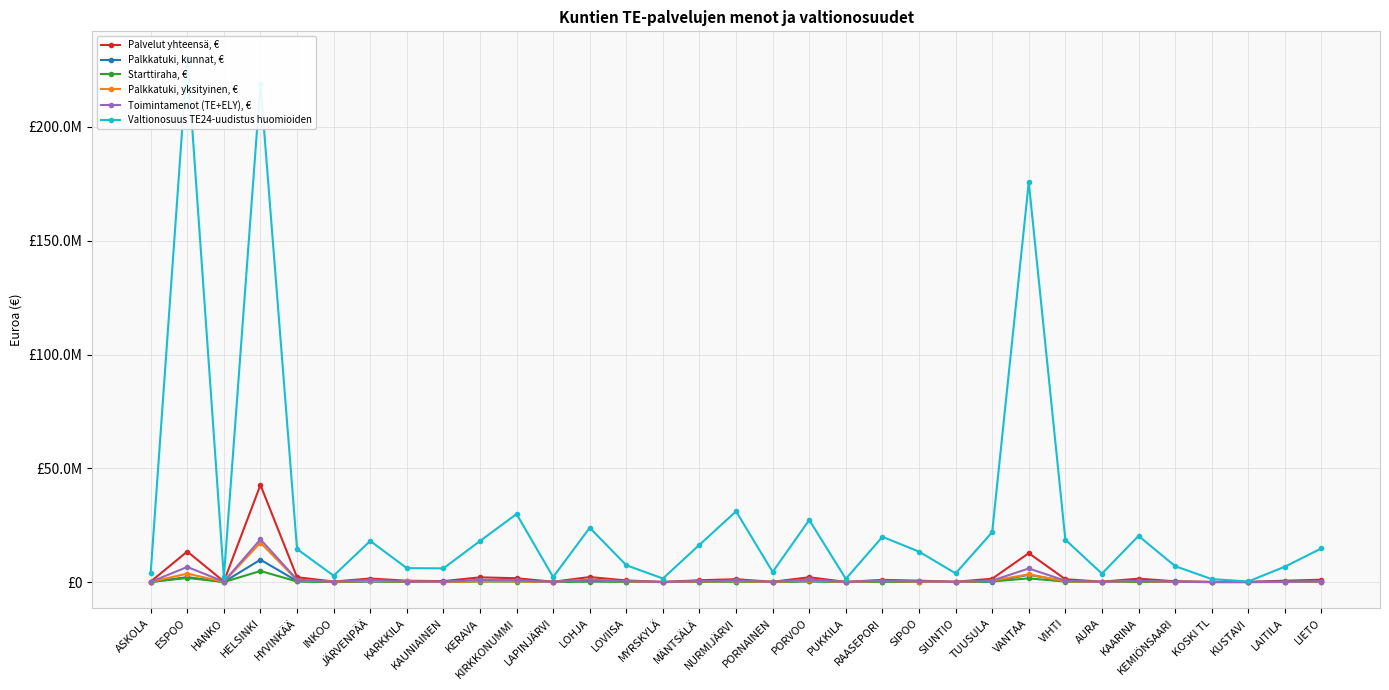

Which category has the lowest value across all series?

INKOO